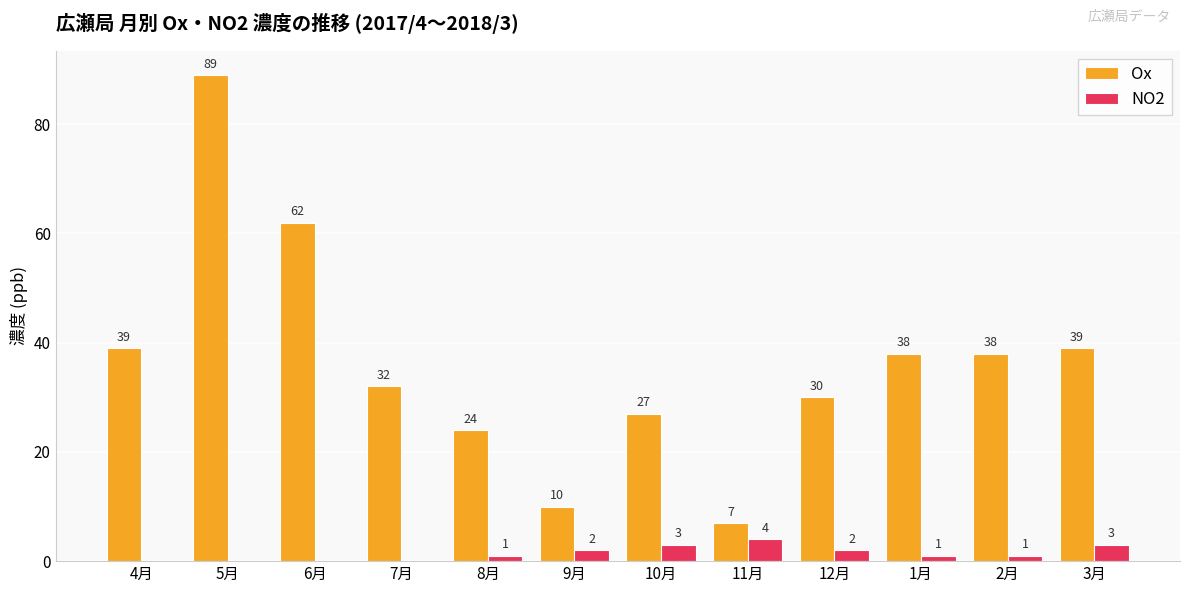

What is the spread (max minus min) of values at 4月?

39